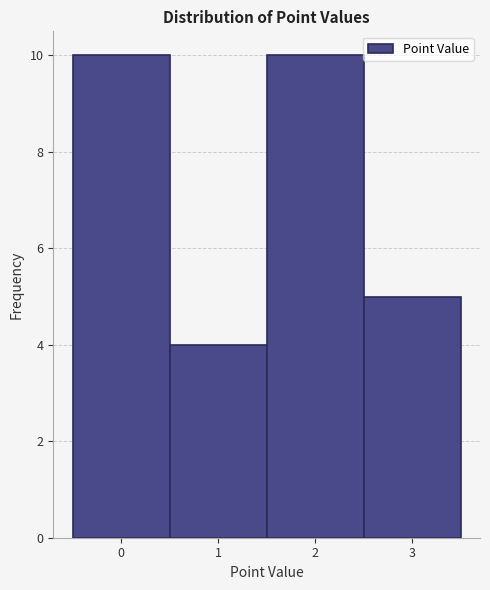

Reading left to right, list every bar in this chart as the range it spans on the x-axis followed by its height. The values are not printed on the chart, so give them approximately, as read against the axis.

-0.5 to 0.5: 10
0.5 to 1.5: 4
1.5 to 2.5: 10
2.5 to 3.5: 5